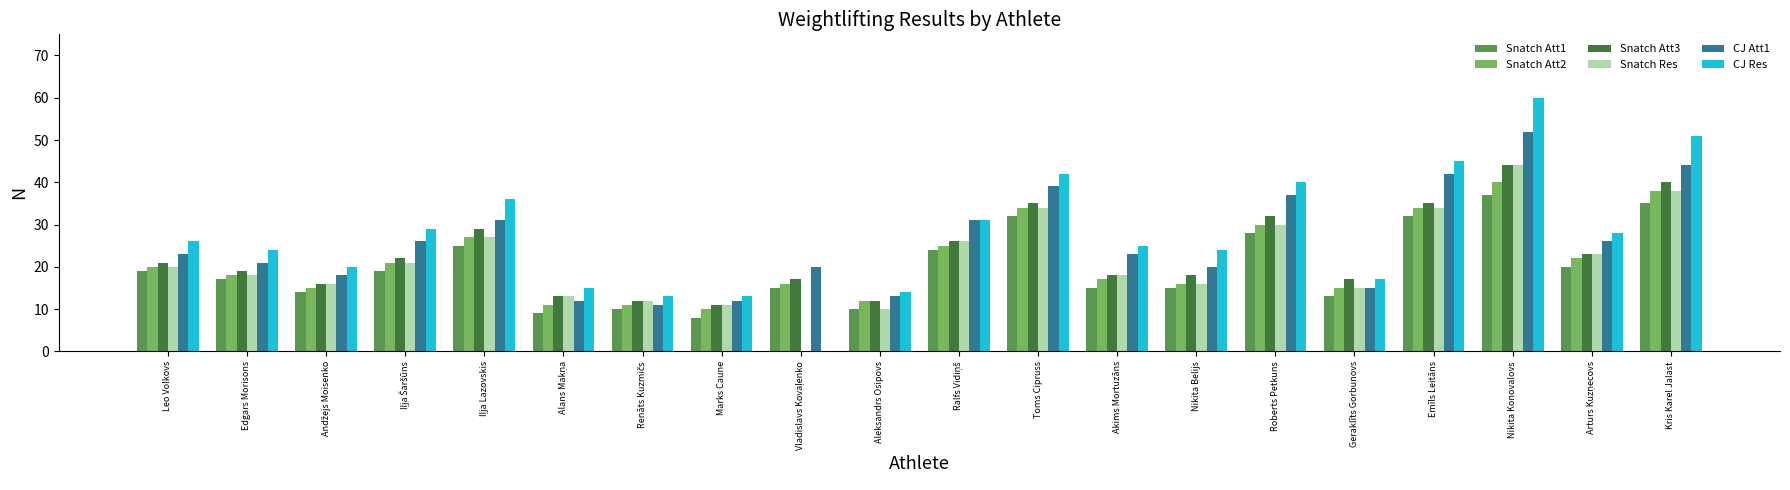

Are the bars grouped side by side (vs. stacked)?

Yes